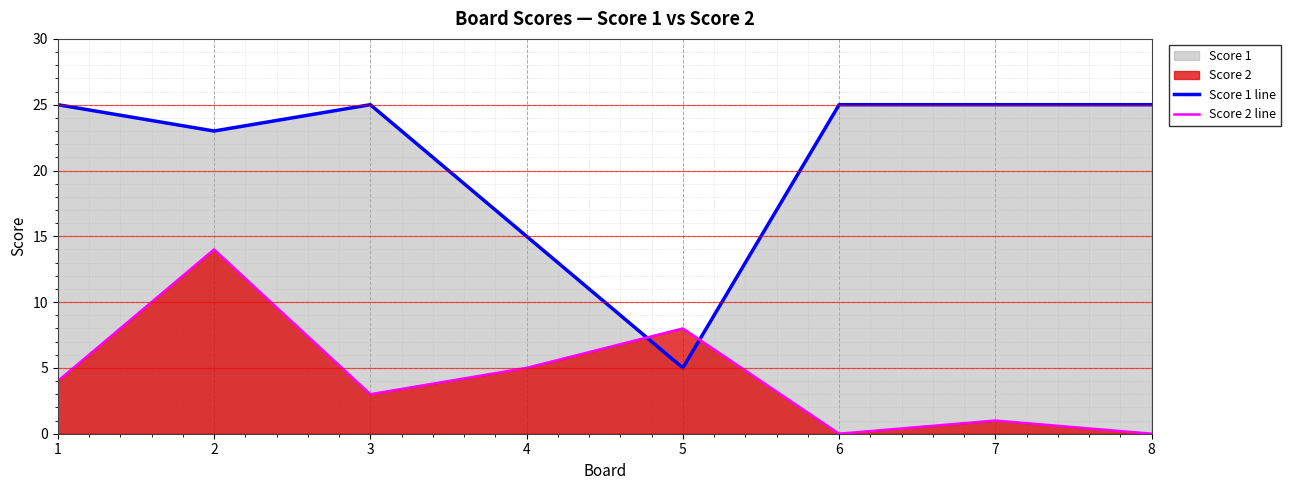

Which has a higher value, 5 or 1?

1